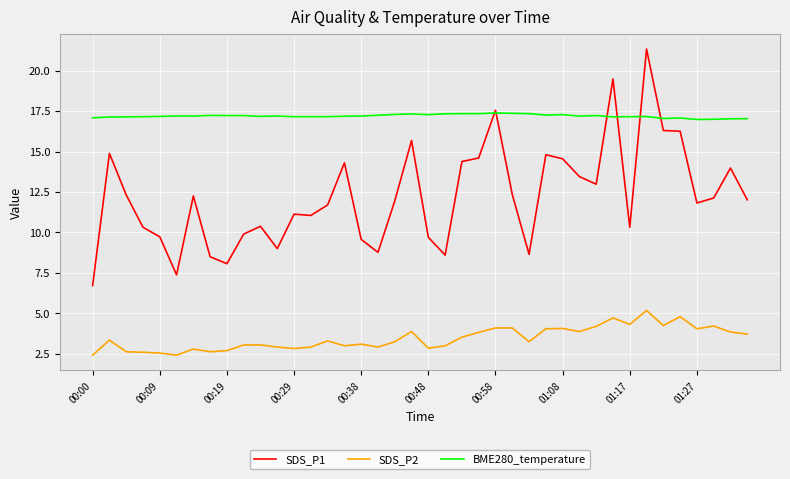

What is the highest value of the SDS_P1 series?

21.3